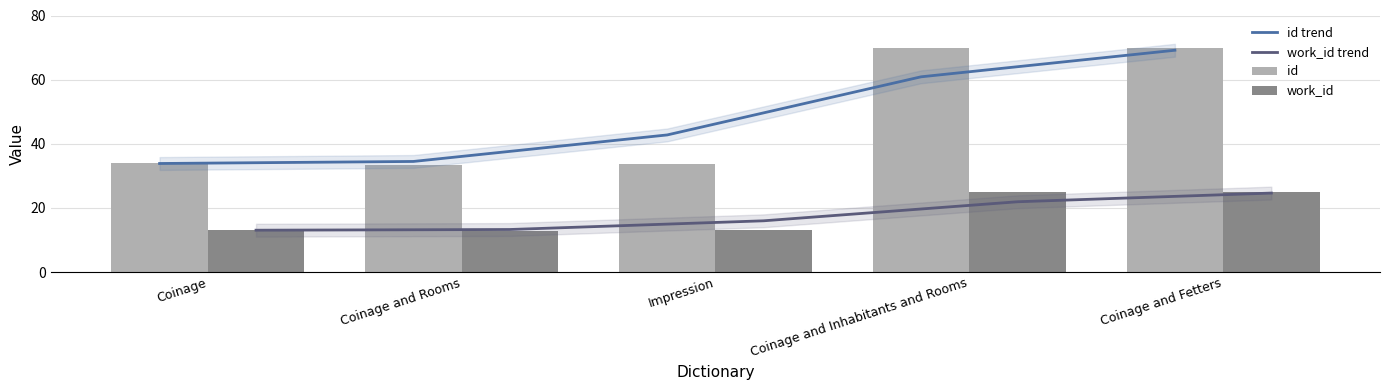

What is the label of the 2nd bar from the right?

Coinage and Inhabitants and Rooms